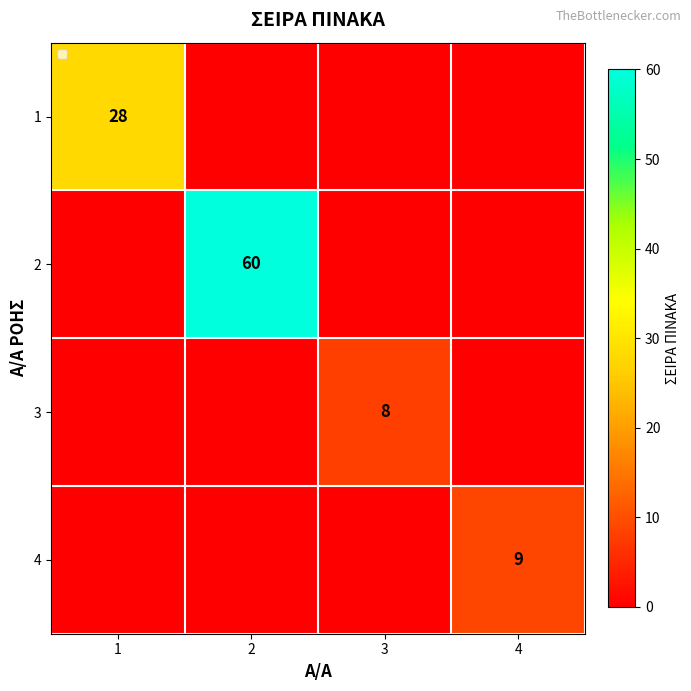

The value of 3 at 3 is 13. True or false?

False